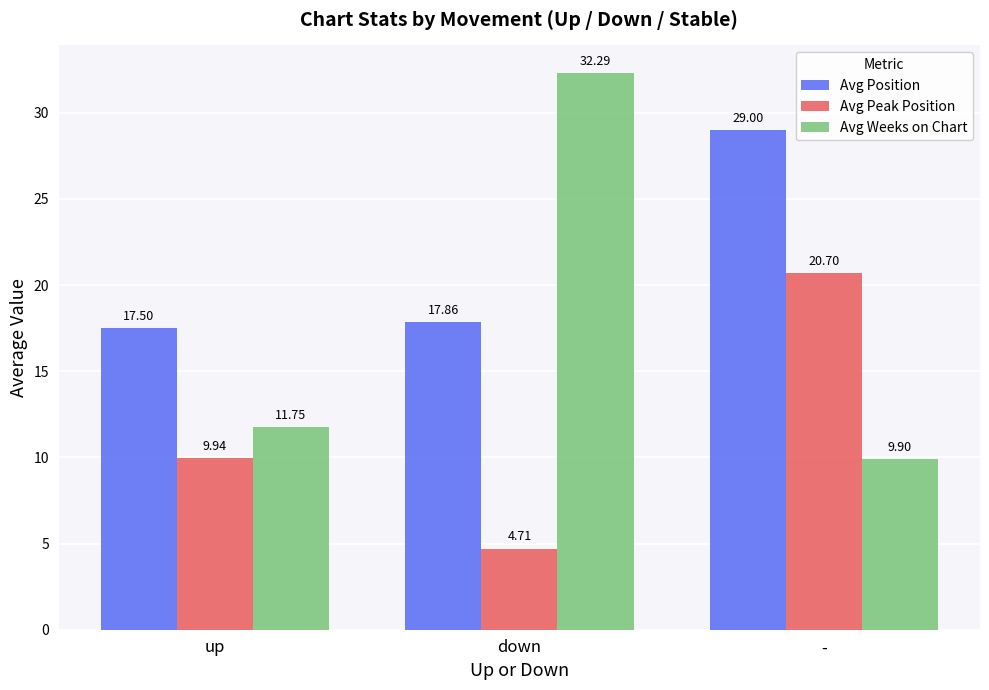

Which series has the largest range (max minus min)?

Avg Weeks on Chart